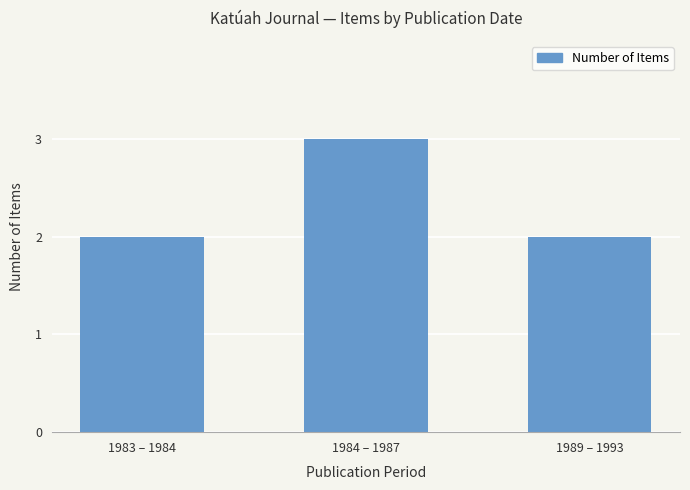

The value at 1984 – 1987 is 2. True or false?

False